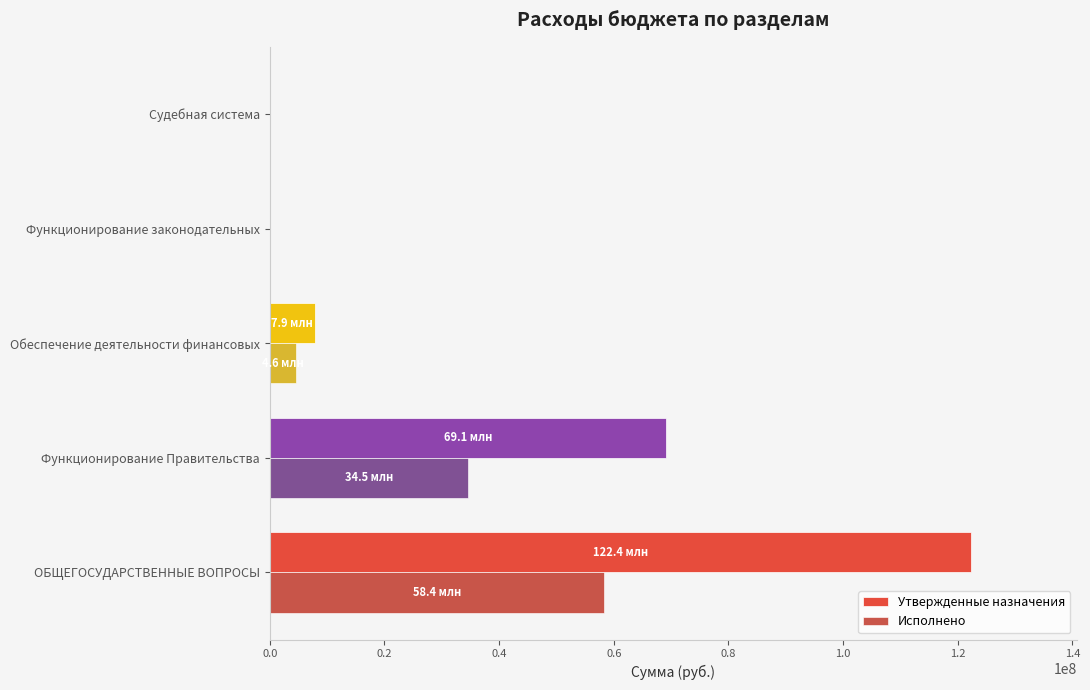

At which label is Утвержденные назначения closest to 61191512?

Функционирование Правительства